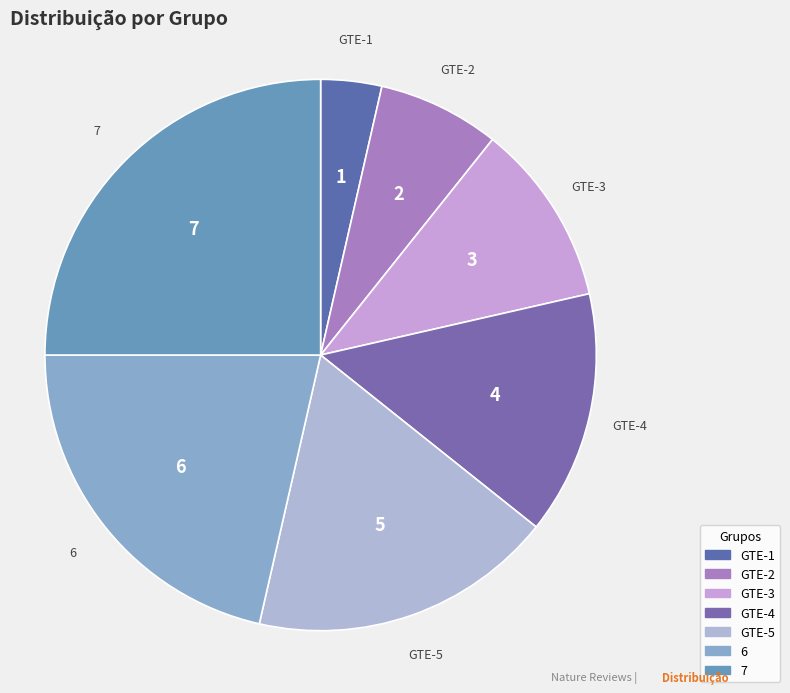

What percentage do 7 and GTE-2 together represent?

32.1%